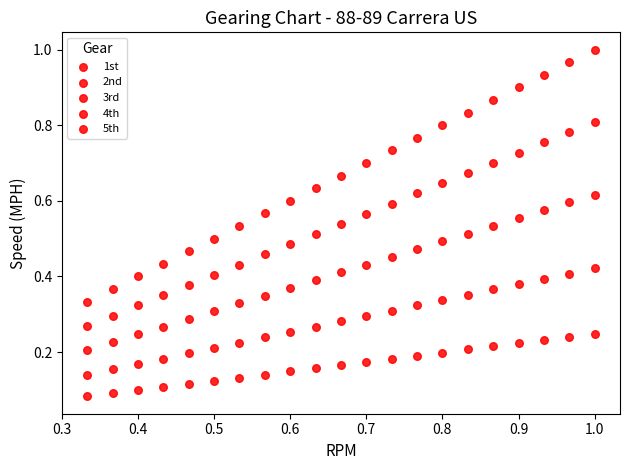

How many data points are displayed?

105